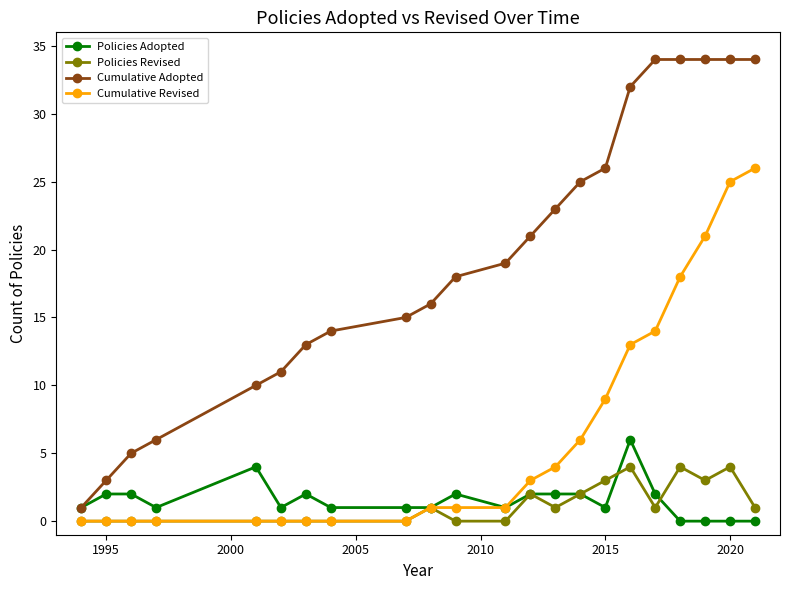

List the series in order of their peak value, highest first.

Cumulative Adopted, Cumulative Revised, Policies Adopted, Policies Revised